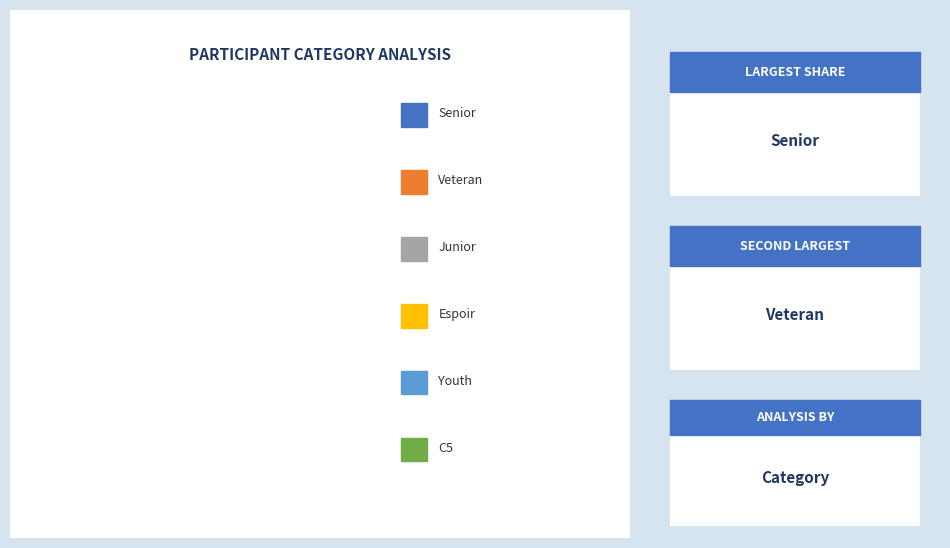

Is there a majority slice in this chart?

No